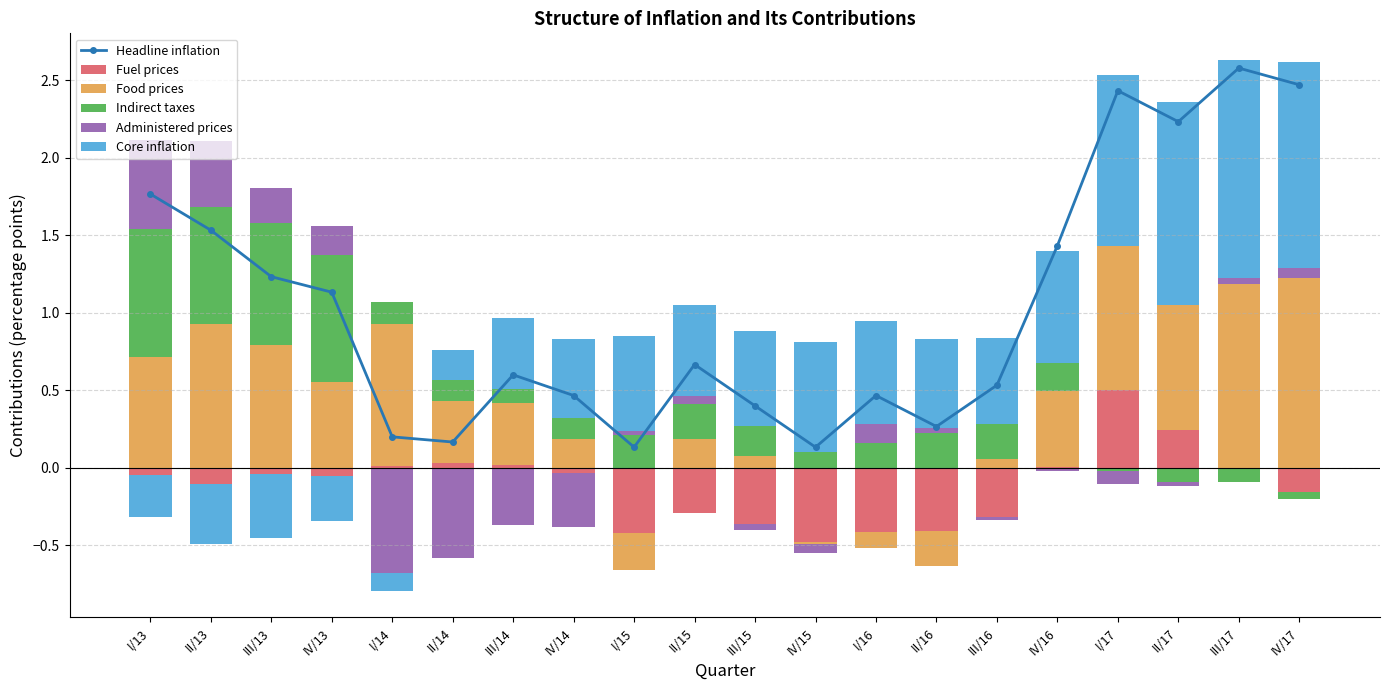

List the labels in order of Administered prices value, smallest first.

I/14, II/14, III/14, IV/14, III/15, IV/15, III/16, IV/16, I/17, II/17, II/16, I/15, III/17, II/15, IV/17, I/16, IV/13, III/13, II/13, I/13